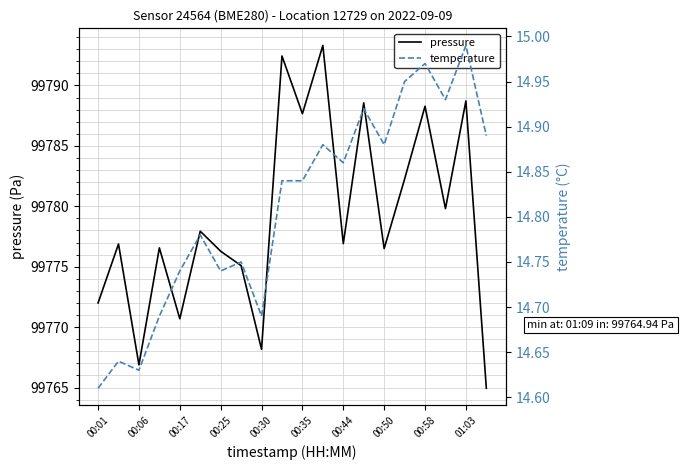

Does the chart have visible grid lines?

Yes